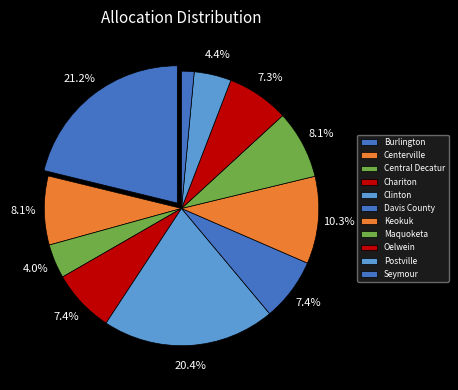

Is Centerville the majority of the pie?

No